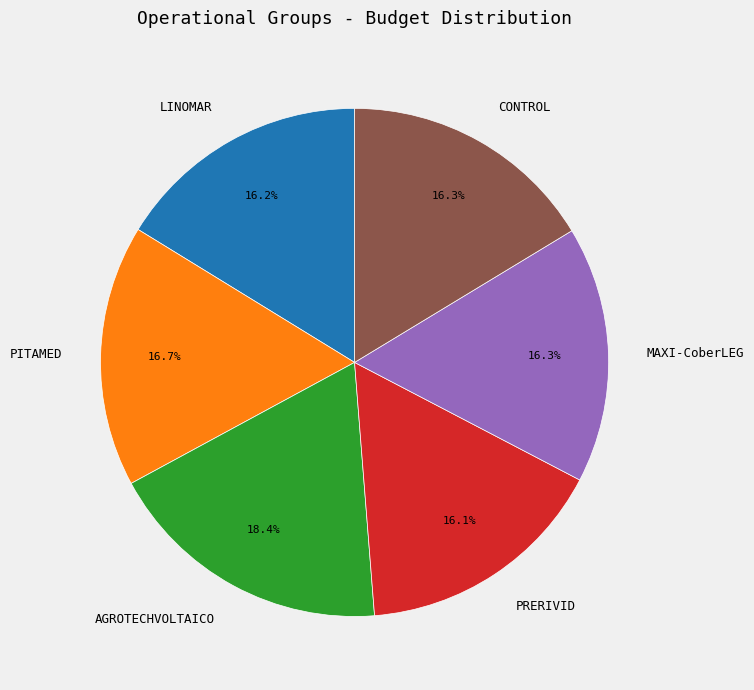

To the nearest percent, what percentage of the pie is PRERIVID?

16%